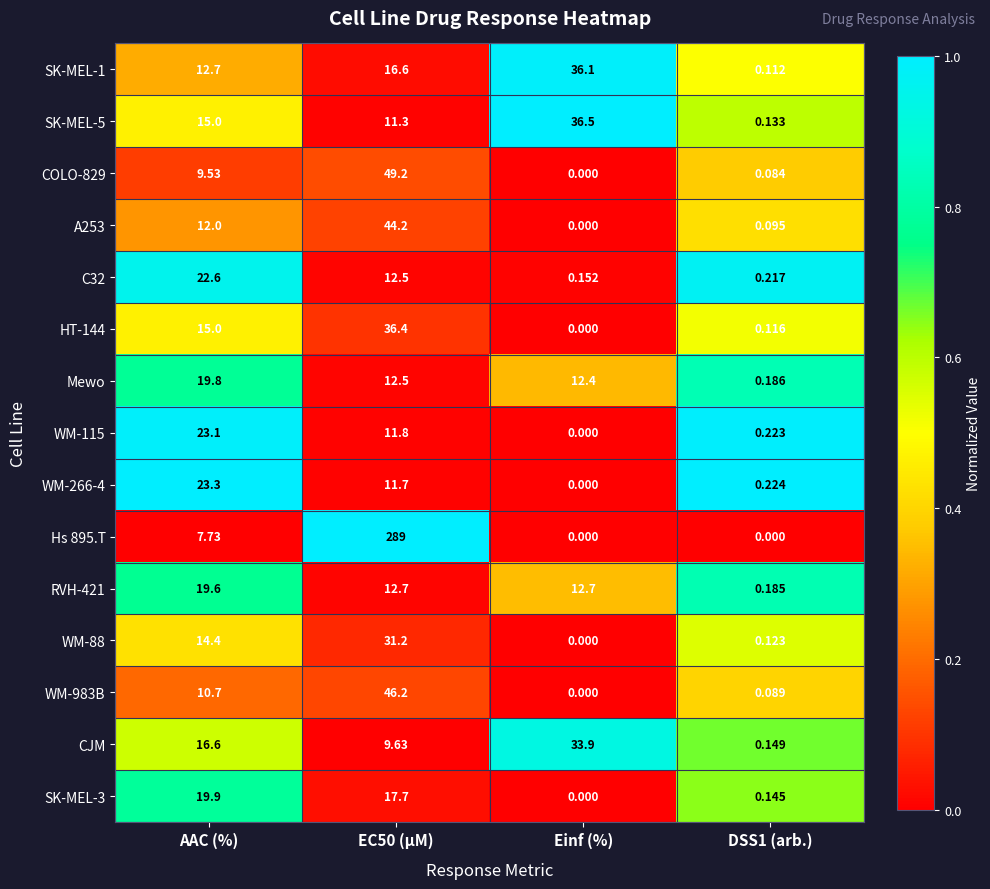

What is the maximum value shown in the chart?

289.0